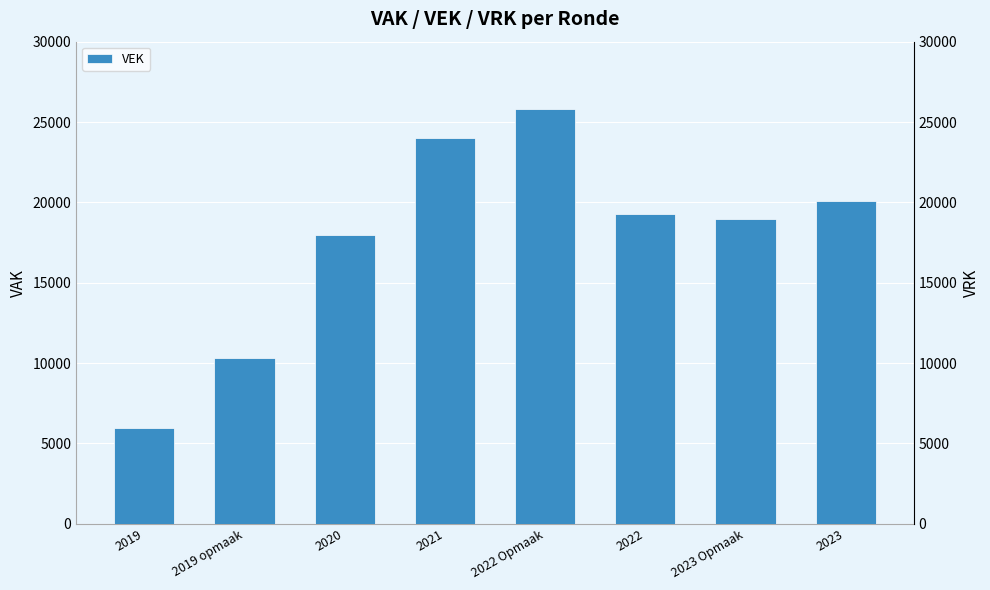

What is the value of the 3rd bar from the left?

17981